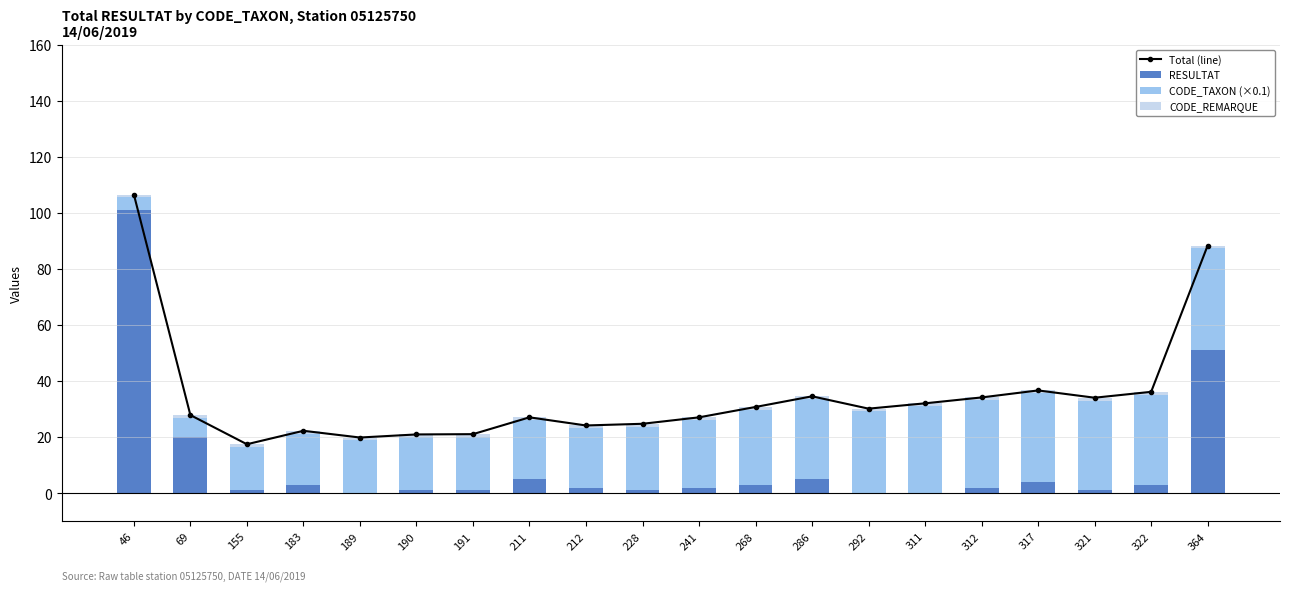

Is the value of Total (line) at 268 greater than the value of CODE_TAXON (×0.1) at 228?

Yes